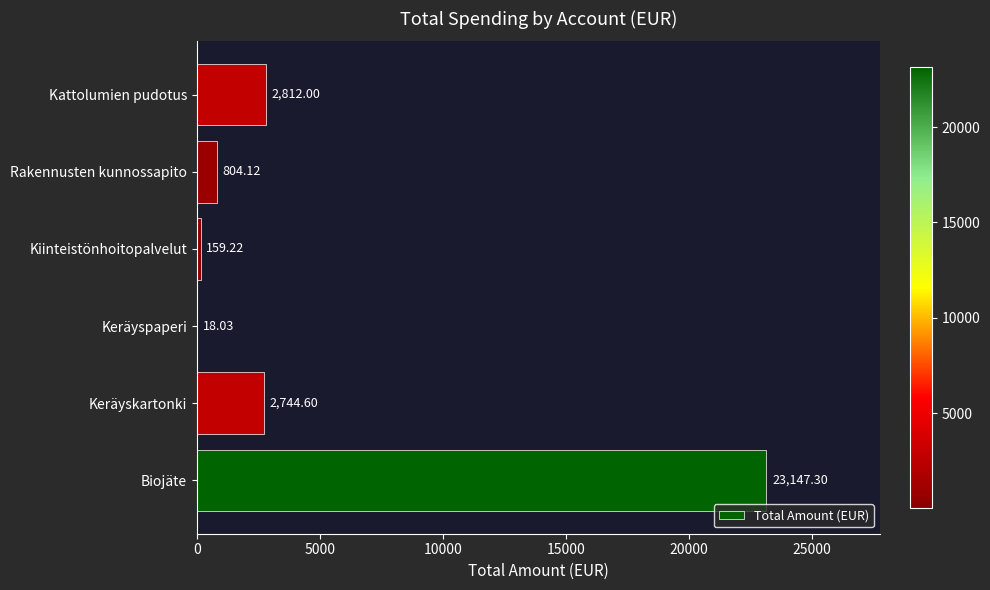

Which label corresponds to the largest value in the chart?

Biojäte